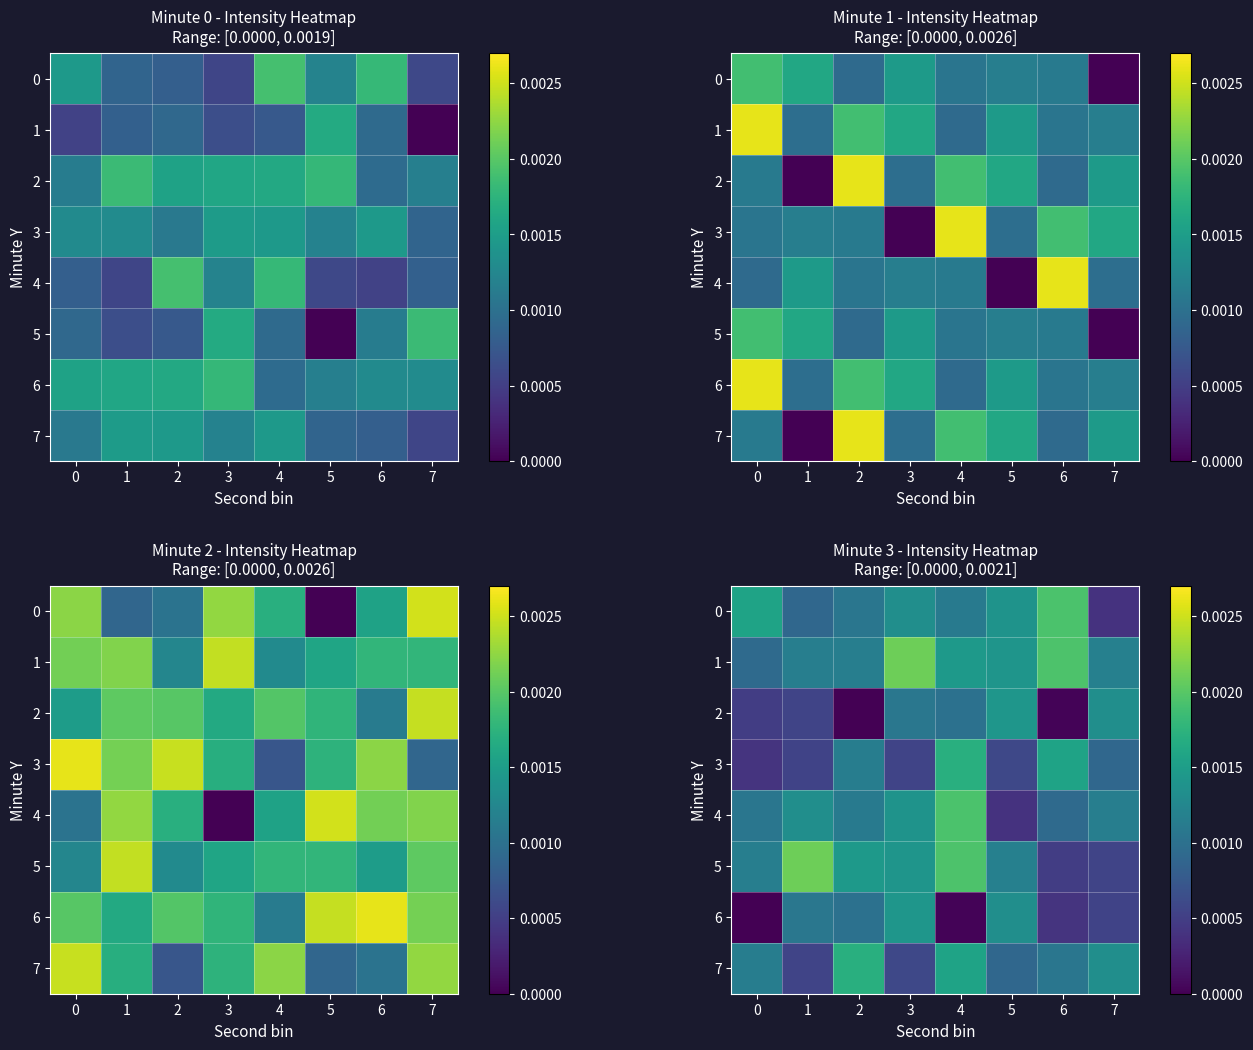

At how many categories does at least one series exceed 0?

8